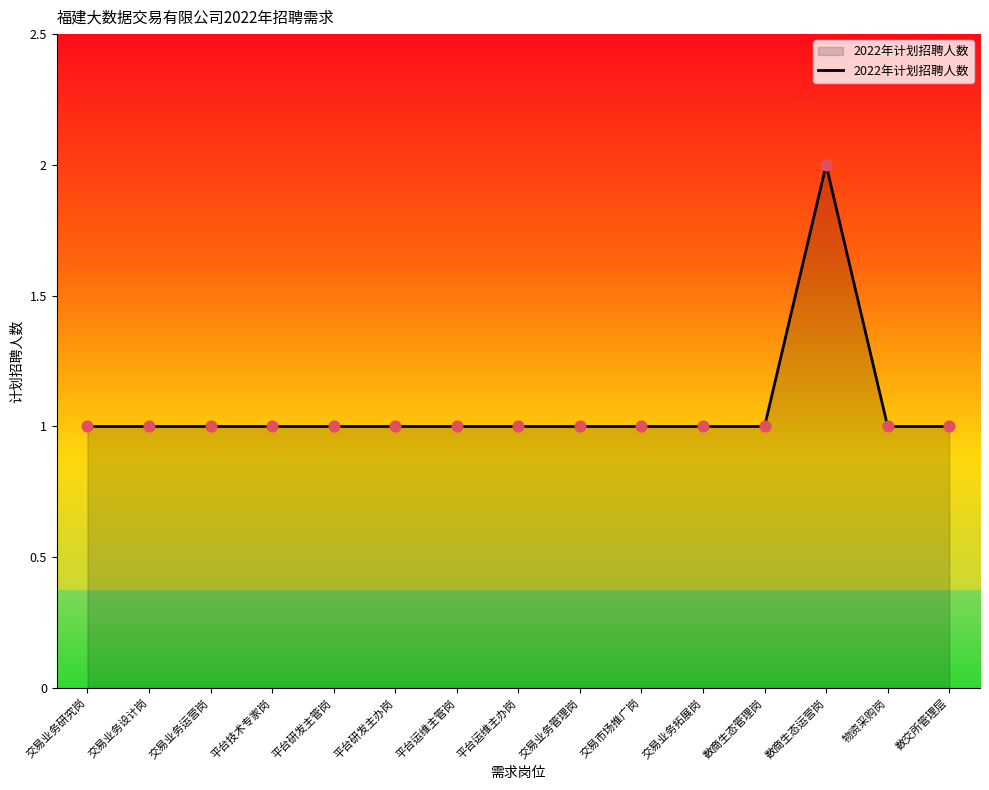

What is the ratio of the value at 平台研发主管岗 to the value at 物资采购岗?

1.0